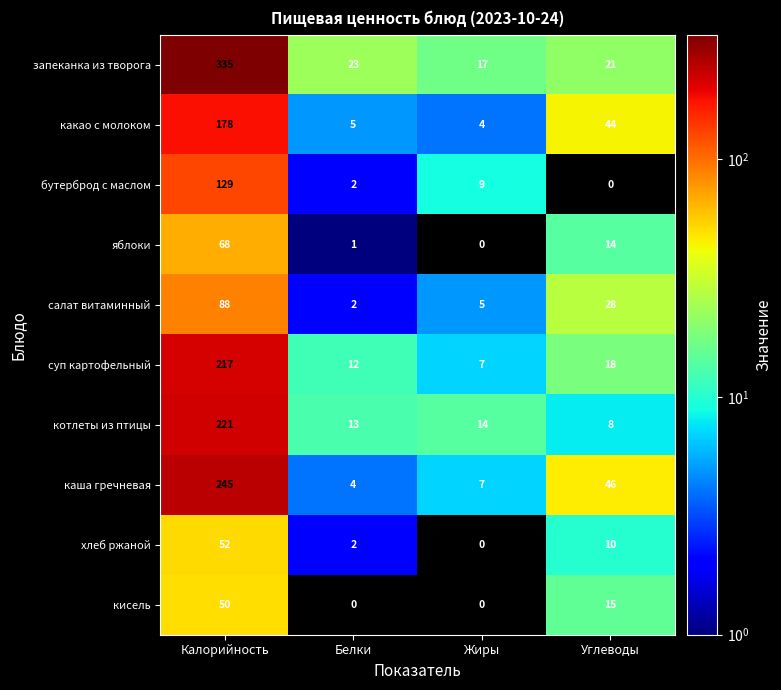

What is the spread (max minus min) of values at Жиры?

17